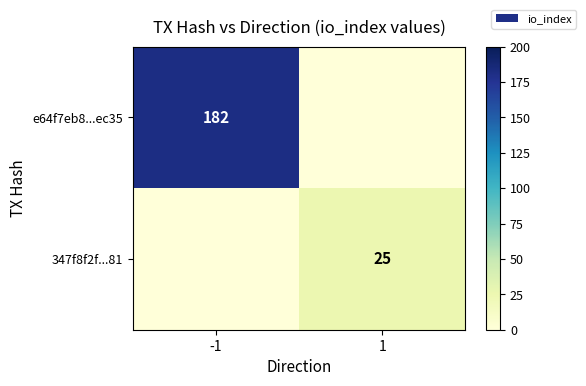

Which label corresponds to the largest value in the chart?

-1